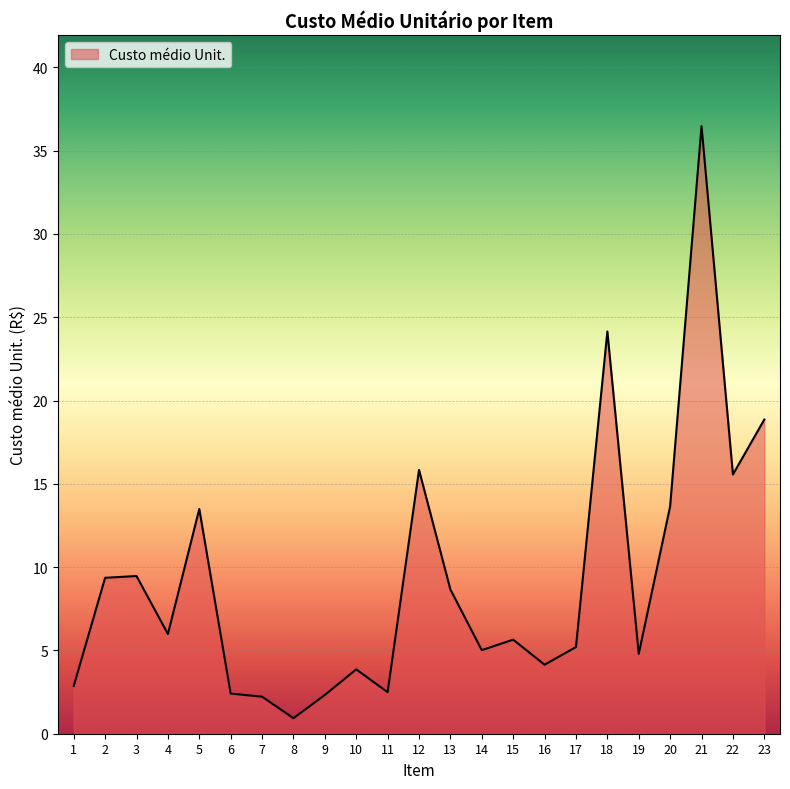

What is the ratio of the value at 18 to the value at 19?

5.0